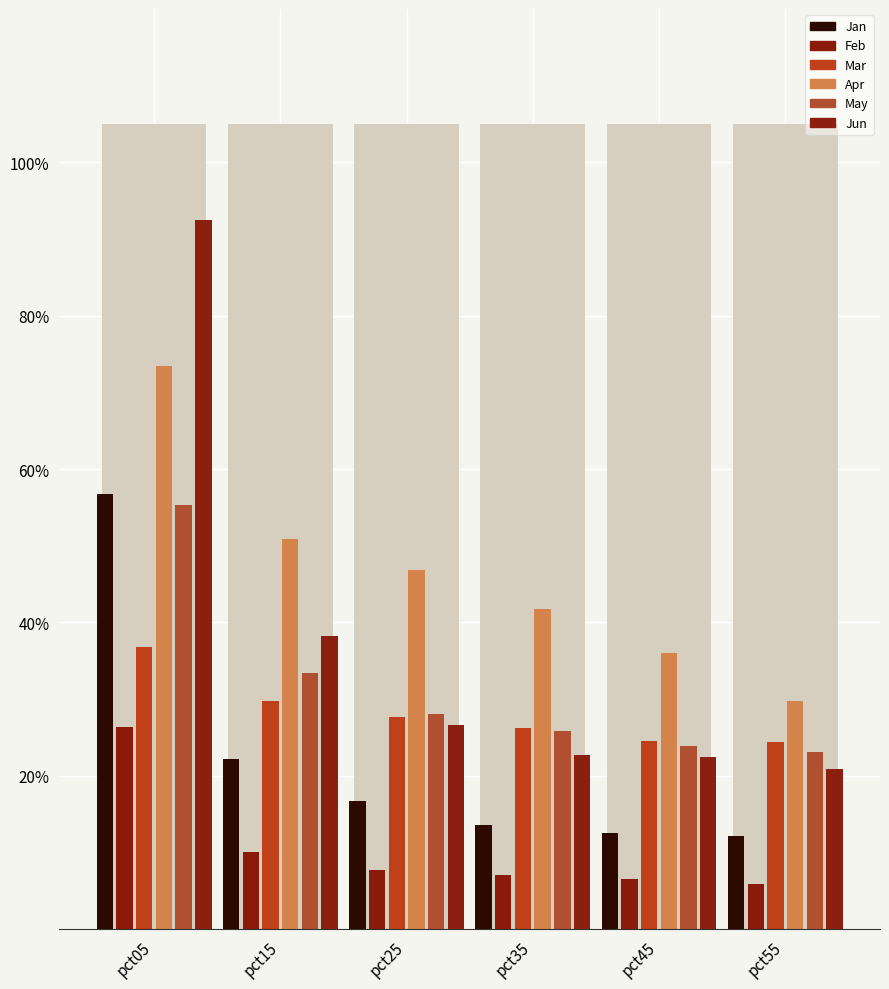

Reading right to left, list all the values displayed in this chart.

Jan: pct55=1.2	pct45=1.3	pct35=1.4	pct25=1.7	pct15=2.2	pct05=5.7
Feb: pct55=0.6	pct45=0.7	pct35=0.7	pct25=0.8	pct15=1.0	pct05=2.6
Mar: pct55=2.4	pct45=2.5	pct35=2.6	pct25=2.8	pct15=3.0	pct05=3.7
Apr: pct55=3.0	pct45=3.6	pct35=4.2	pct25=4.7	pct15=5.1	pct05=7.3
May: pct55=2.3	pct45=2.4	pct35=2.6	pct25=2.8	pct15=3.3	pct05=5.5
Jun: pct55=2.1	pct45=2.2	pct35=2.3	pct25=2.7	pct15=3.8	pct05=9.3